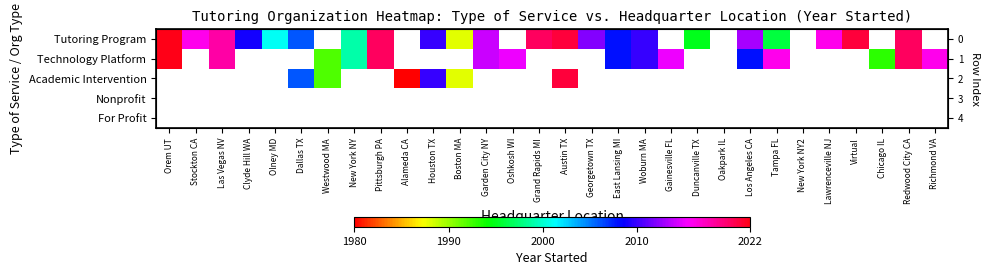

At how many categories does at least one series exceed 2013?

14